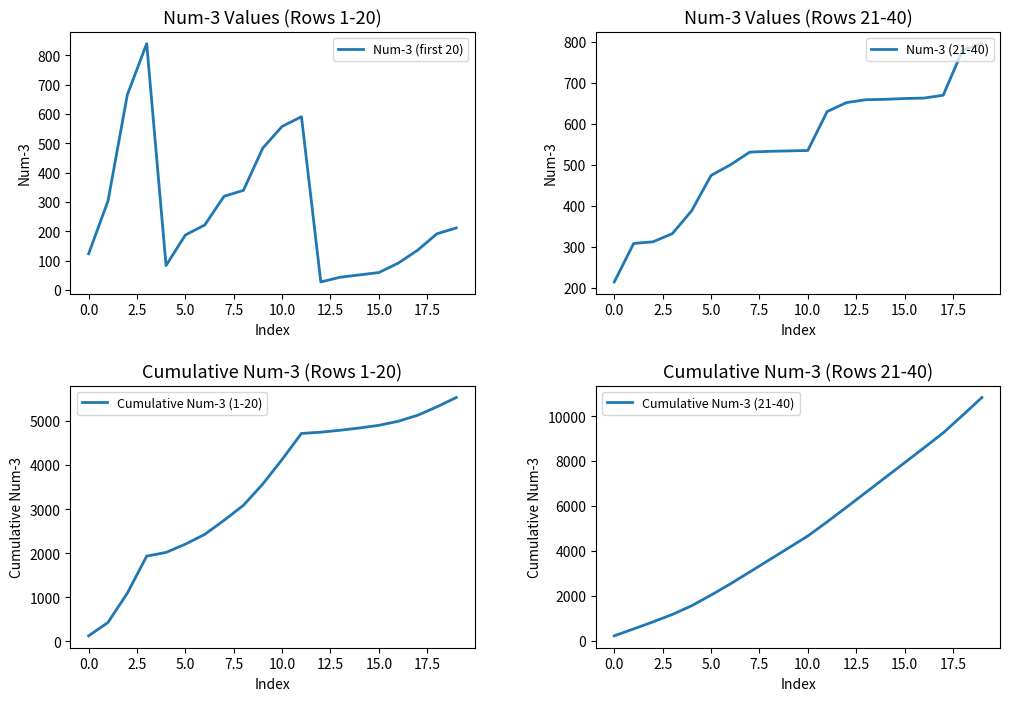

Does the chart display data point markers on the line(s)?

No